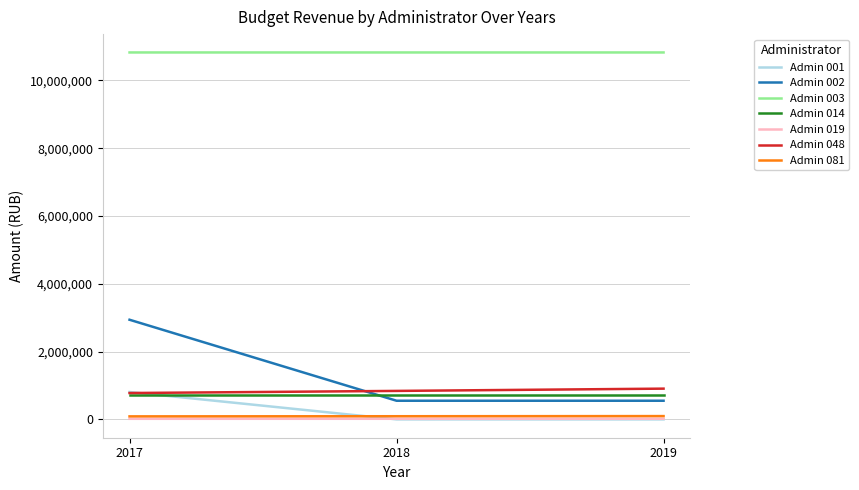

Which series has the largest range (max minus min)?

Admin 002